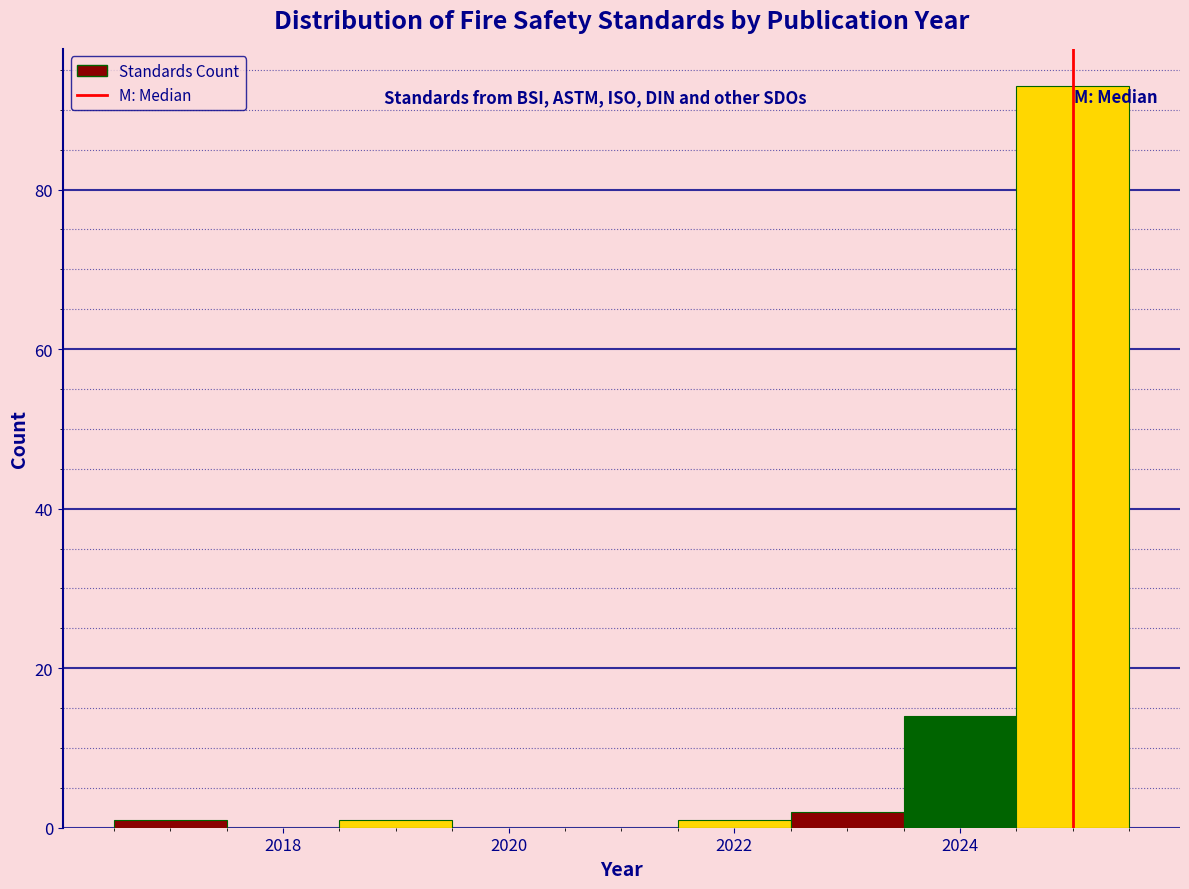

Reading left to right, transcribe this chart: for each bar, give the range it covers on the x-axis and its height. Neither the bar edges nor the heights are printed on the chart, so give them approximately, as read against the axes.

2016.5 to 2017.5: under 2
2017.5 to 2018.5: 0
2018.5 to 2019.5: under 2
2019.5 to 2020.5: 0
2020.5 to 2021.5: 0
2021.5 to 2022.5: under 2
2022.5 to 2023.5: 2
2023.5 to 2024.5: 14
2024.5 to 2025.5: 94